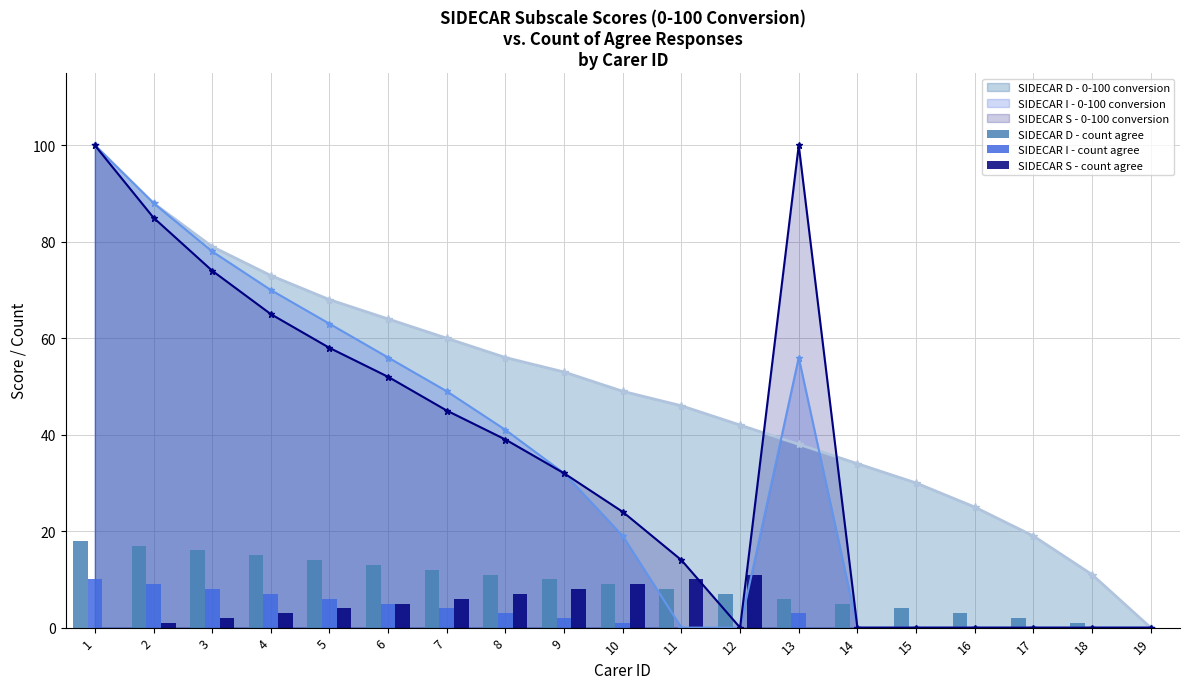

At which label is SIDECAR I - count agree closest to 5?

6